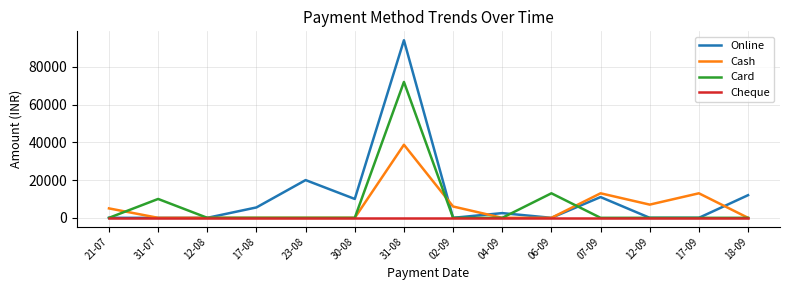

What is the maximum value shown in the chart?

94111